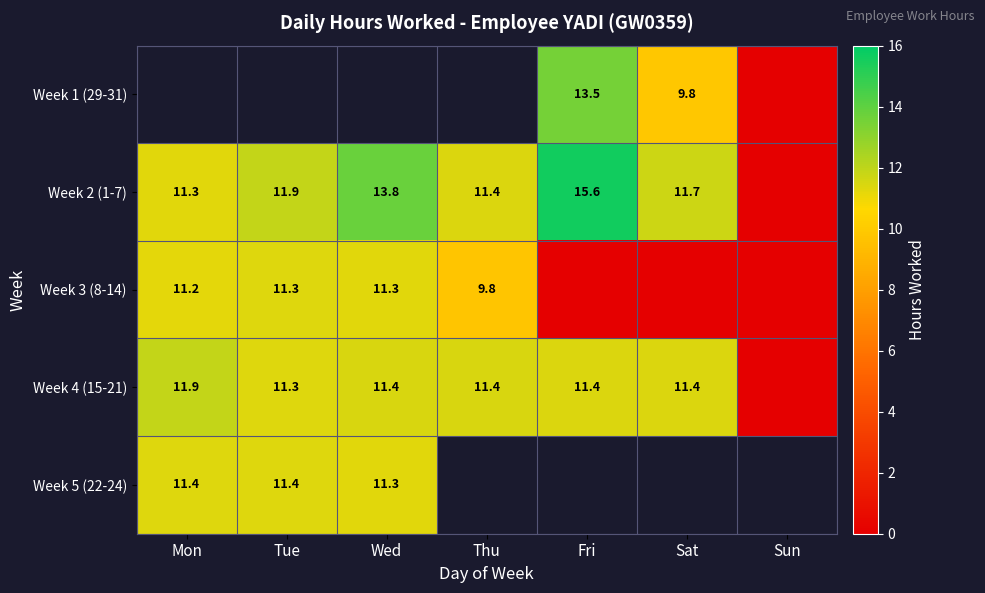

What is the difference between the Week 2 (1-7) values at Tue and Wed?

1.9